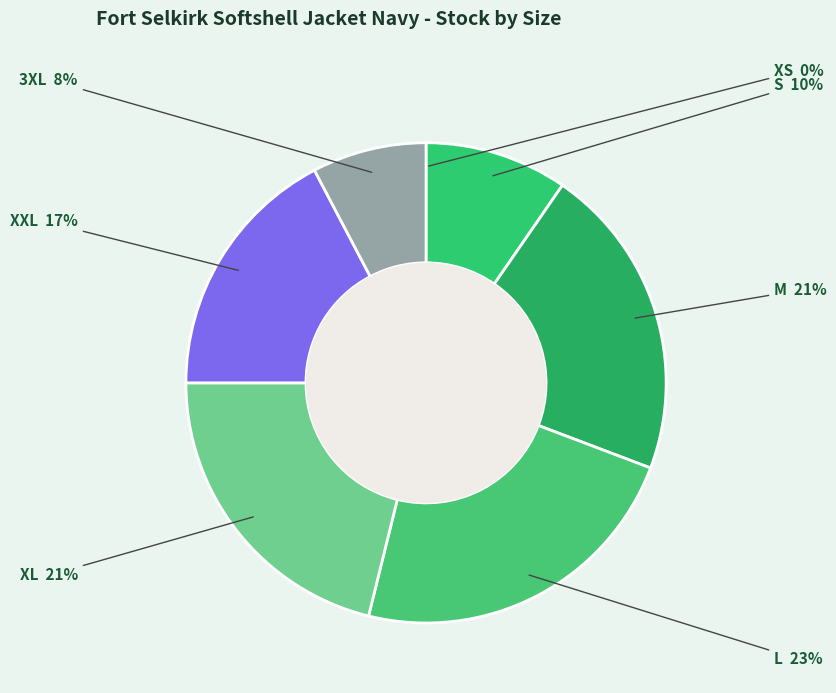

To the nearest percent, what percentage of the pie is L?

23%